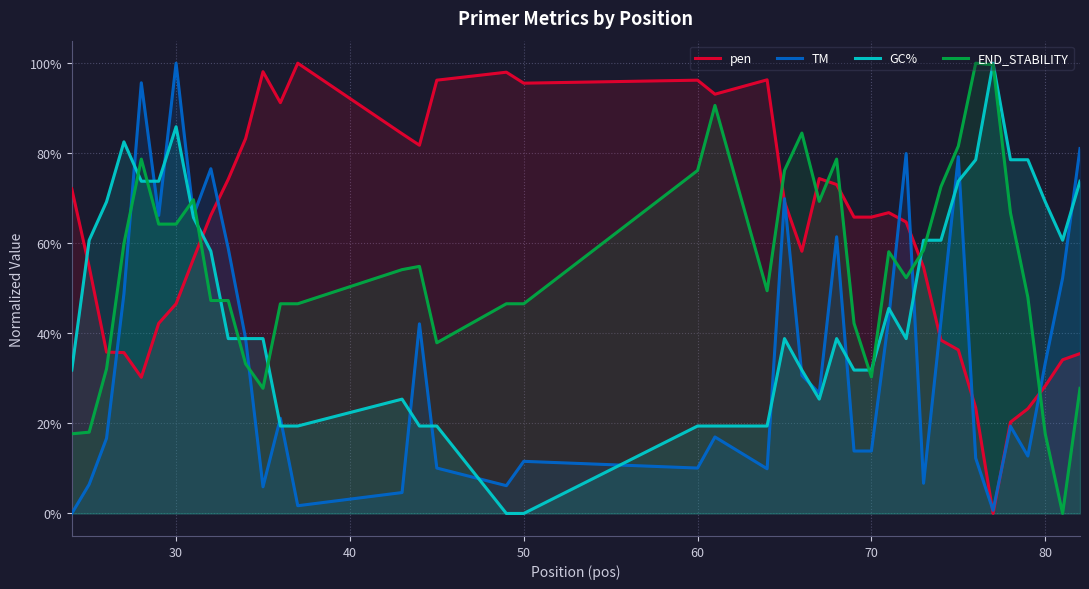

In GC%, how many points are higher than both neighbors (excluding endpoints)?

7